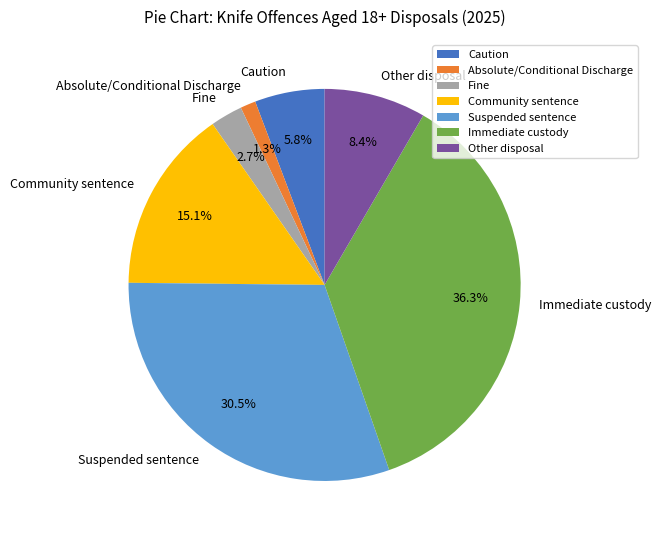

What is the largest slice in the pie chart?

Immediate custody